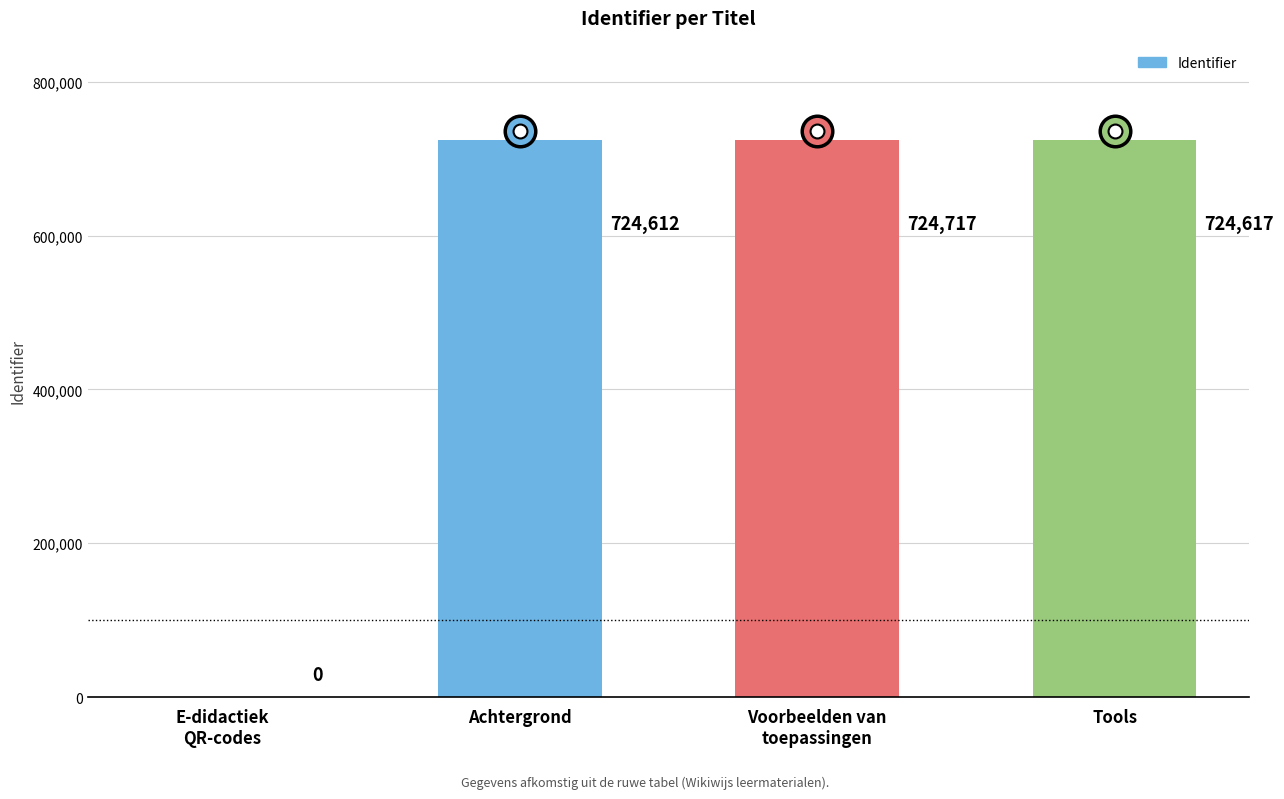

True or false: the data shows 1169889 at Tools.

False